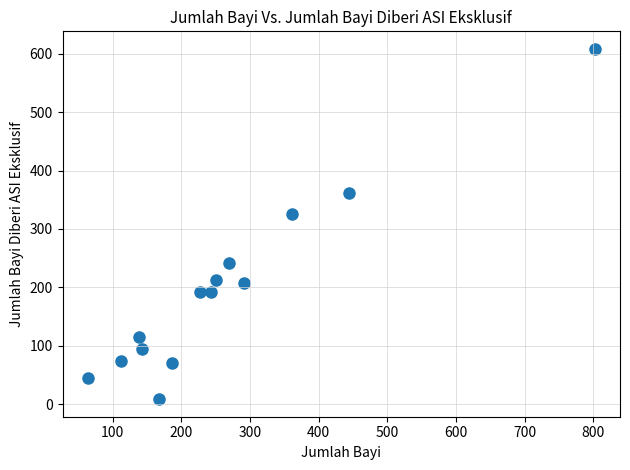

What Y value in the scatter plot is closest to 308?

325